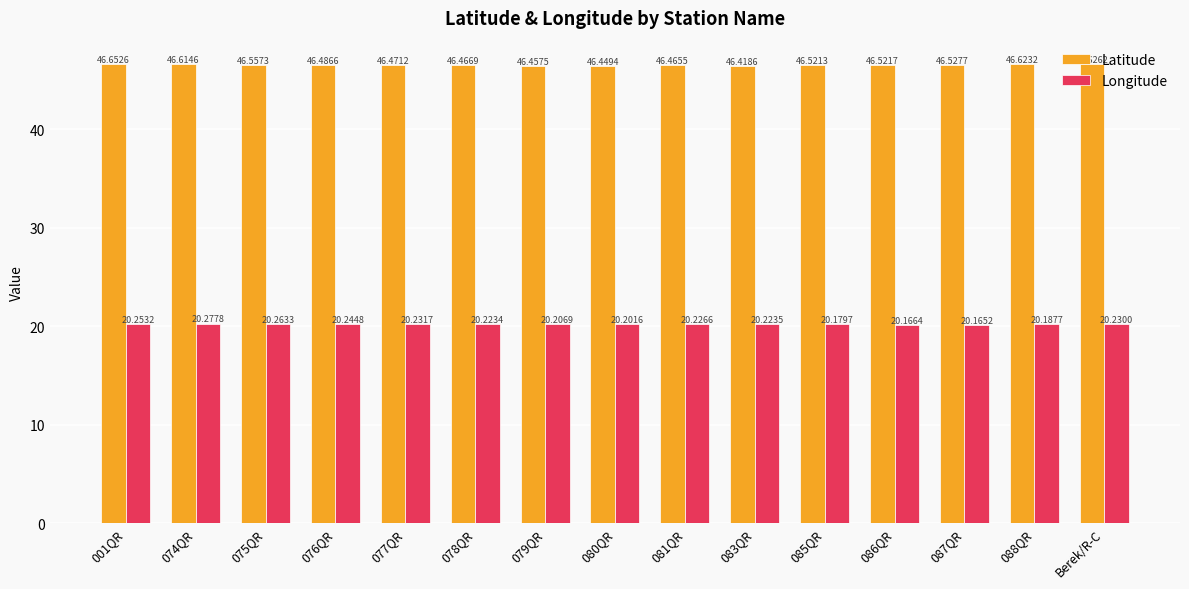

Reading right to left, list all the values displayed in this chart.

Latitude: 46.6	46.6	46.5	46.5	46.5	46.4	46.5	46.4	46.5	46.5	46.5	46.5	46.6	46.6	46.7
Longitude: 20.2	20.2	20.2	20.2	20.2	20.2	20.2	20.2	20.2	20.2	20.2	20.2	20.3	20.3	20.3